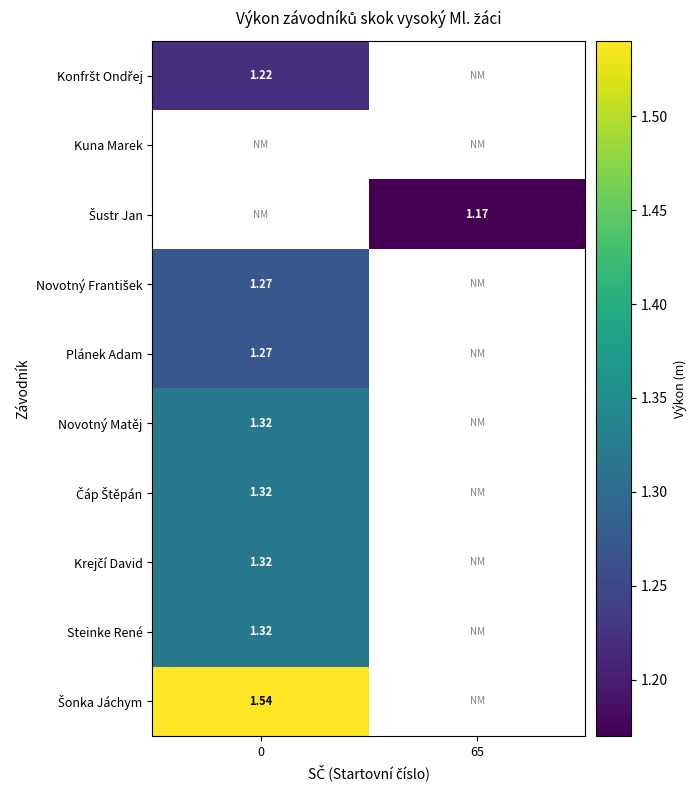

At how many categories does at least one series exceed 1?

2